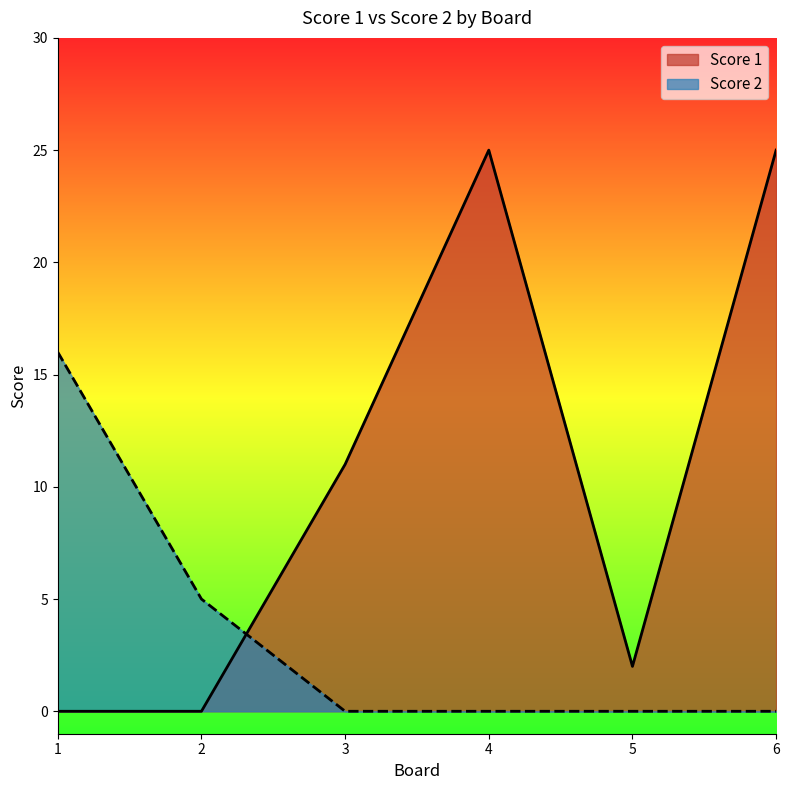

True or false: Score 2 has a value of -7 at 6.

False